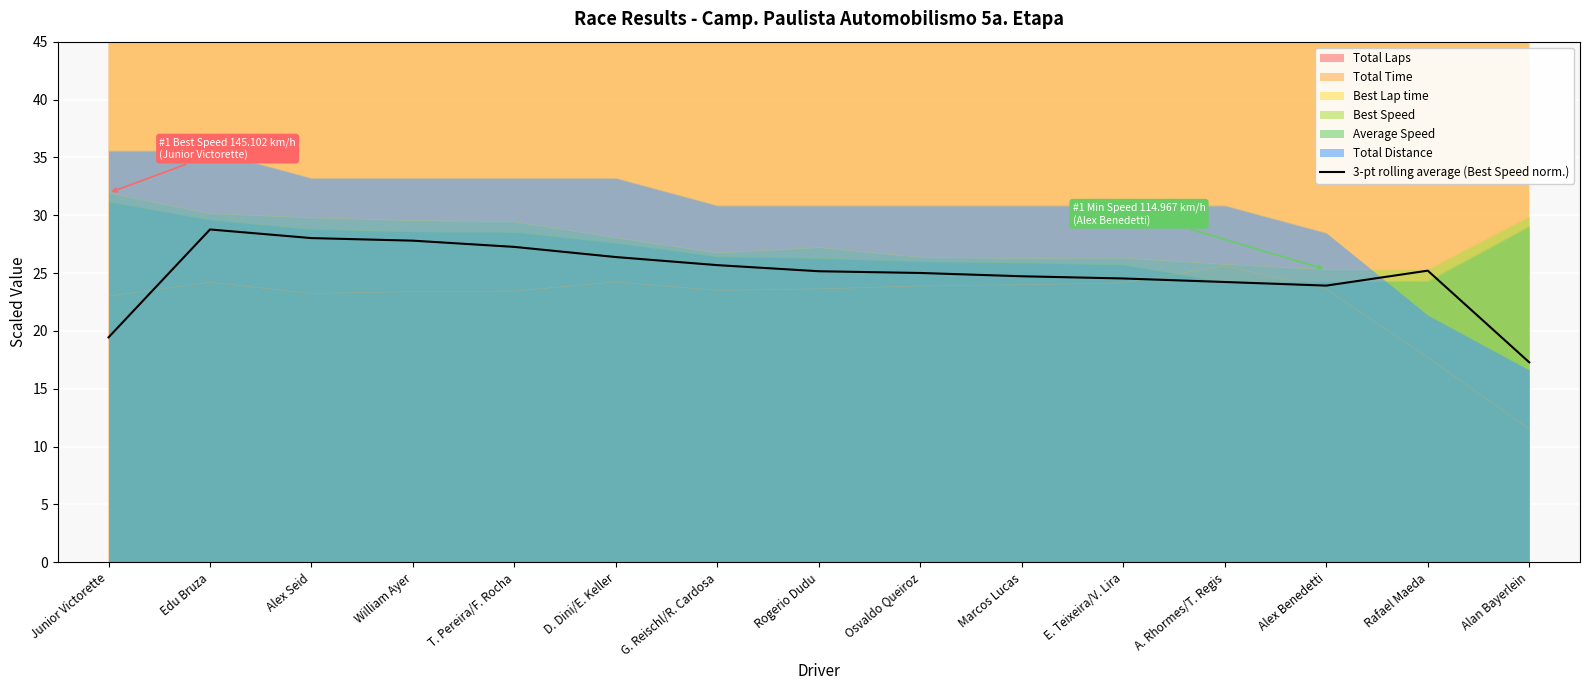

What is the average value?

24.9